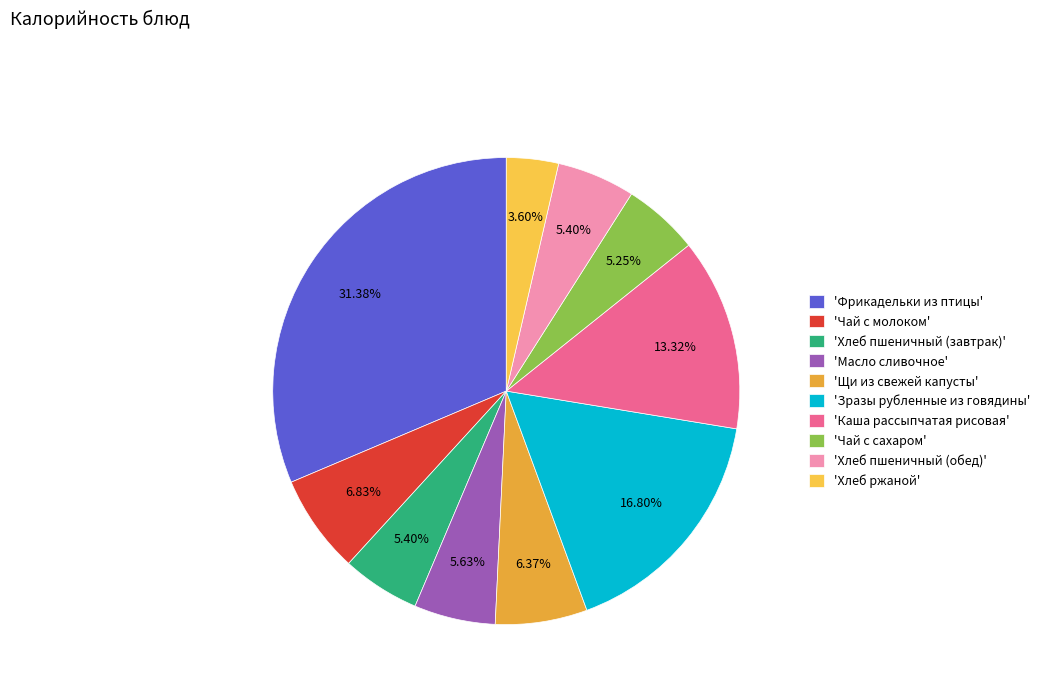

Count the number of slices in the pie.

10